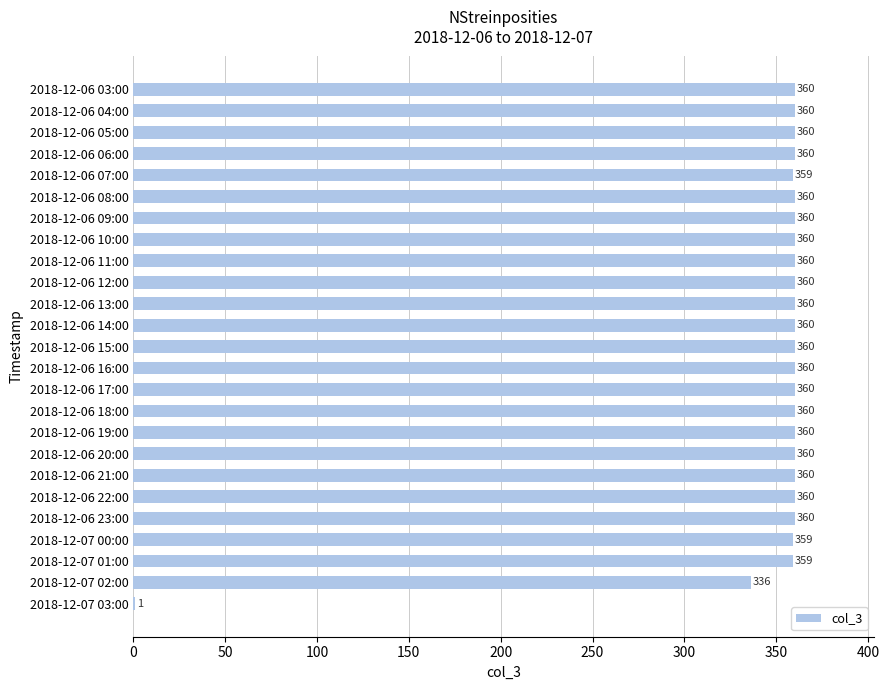

Reading top to bottom, transcribe all the data shown in this chart.

2018-12-06 03:00=360	2018-12-06 04:00=360	2018-12-06 05:00=360	2018-12-06 06:00=360	2018-12-06 07:00=359	2018-12-06 08:00=360	2018-12-06 09:00=360	2018-12-06 10:00=360	2018-12-06 11:00=360	2018-12-06 12:00=360	2018-12-06 13:00=360	2018-12-06 14:00=360	2018-12-06 15:00=360	2018-12-06 16:00=360	2018-12-06 17:00=360	2018-12-06 18:00=360	2018-12-06 19:00=360	2018-12-06 20:00=360	2018-12-06 21:00=360	2018-12-06 22:00=360	2018-12-06 23:00=360	2018-12-07 00:00=359	2018-12-07 01:00=359	2018-12-07 02:00=336	2018-12-07 03:00=1